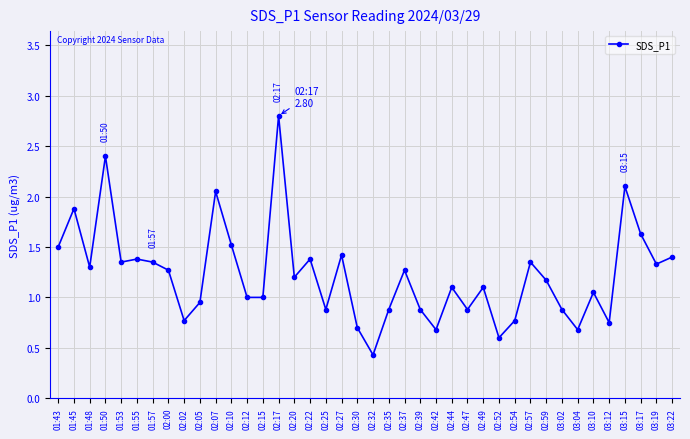

Which has a higher value, 03:04 or 01:45?

01:45